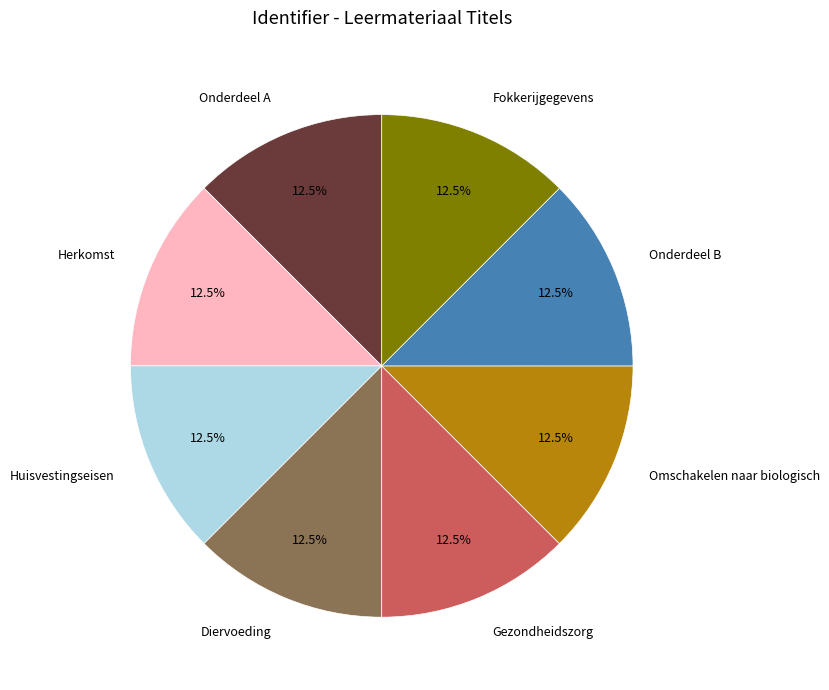

What portion of the pie excludes Huisvestingseisen?

87.5%